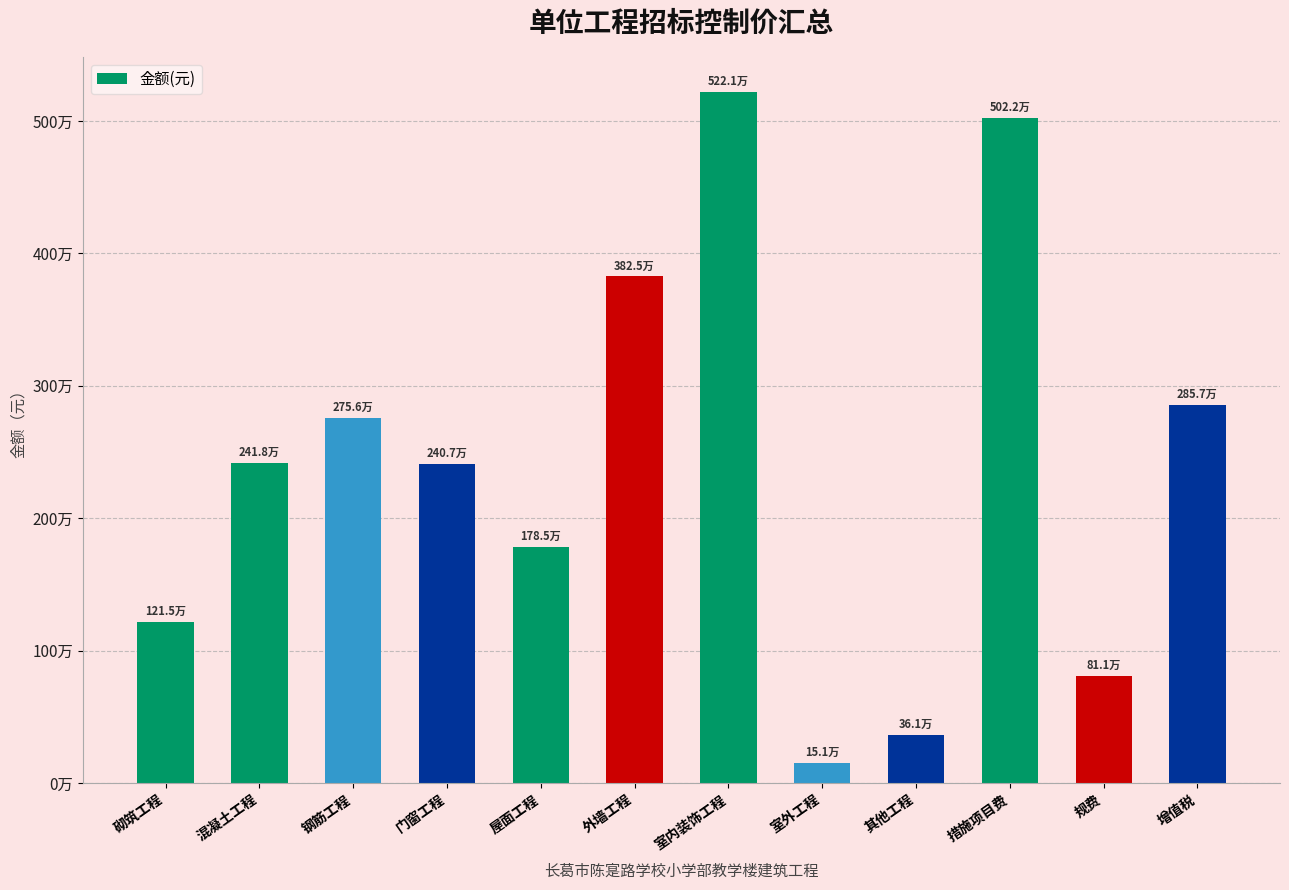

Are the bars horizontal?

No